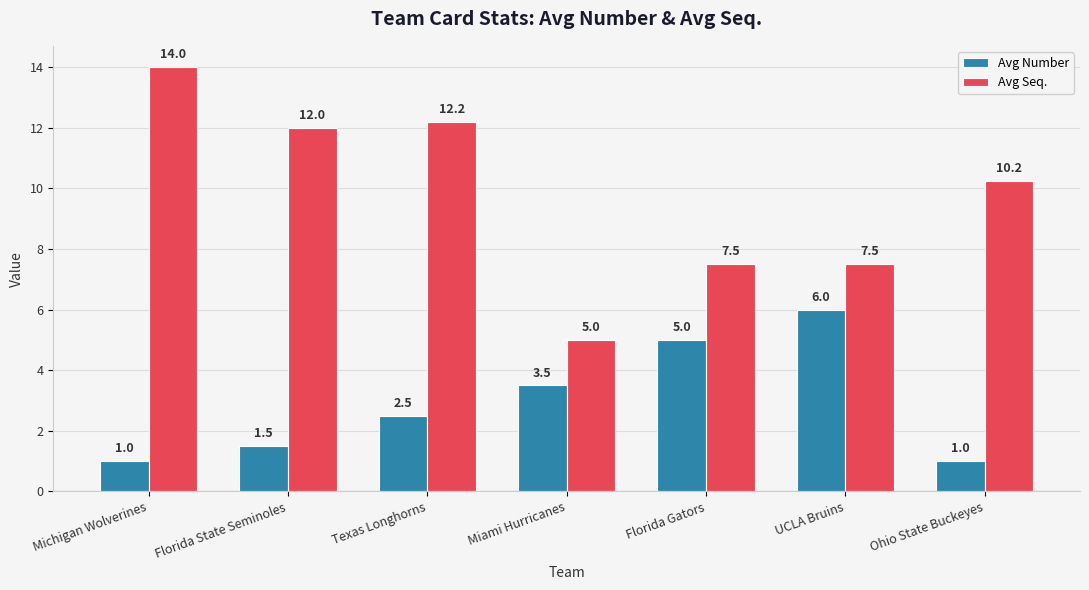

At which label does Avg Seq. first exceed 10?

Michigan Wolverines